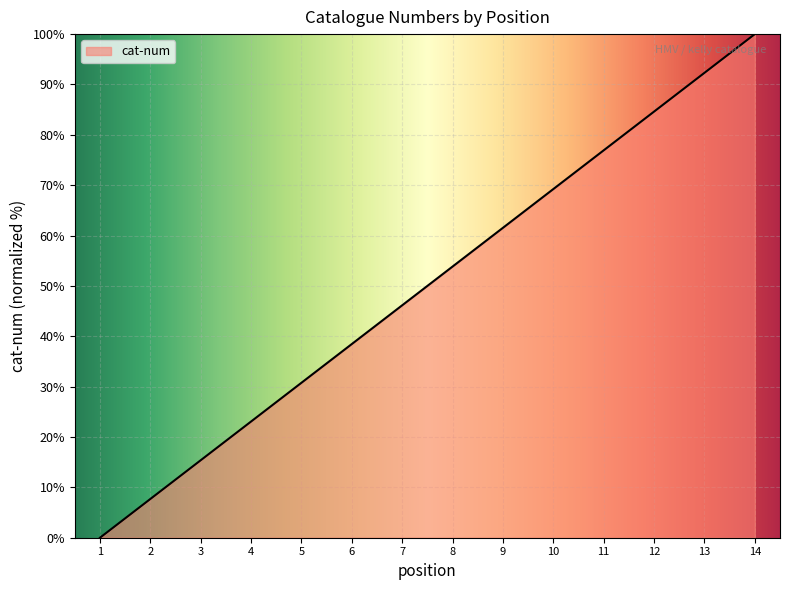

Count the number of data series in this chart.

1